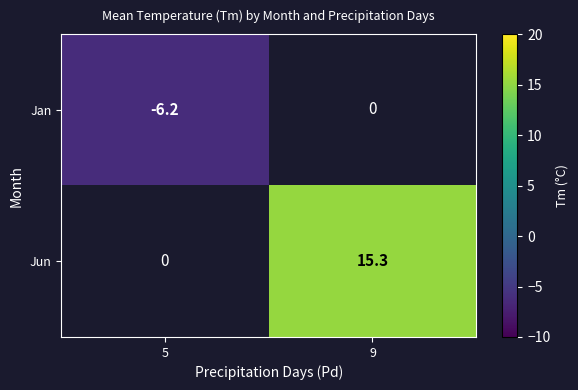

True or false: Jun has a value of 5.2 at 9.

False